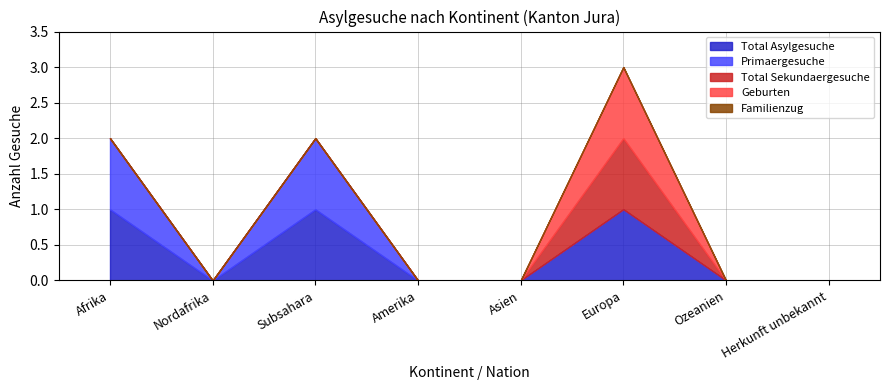

At Asien, list the series in order from smallest to largest.

Total Asylgesuche, Primaergesuche, Total Sekundaergesuche, Geburten, Familienzug